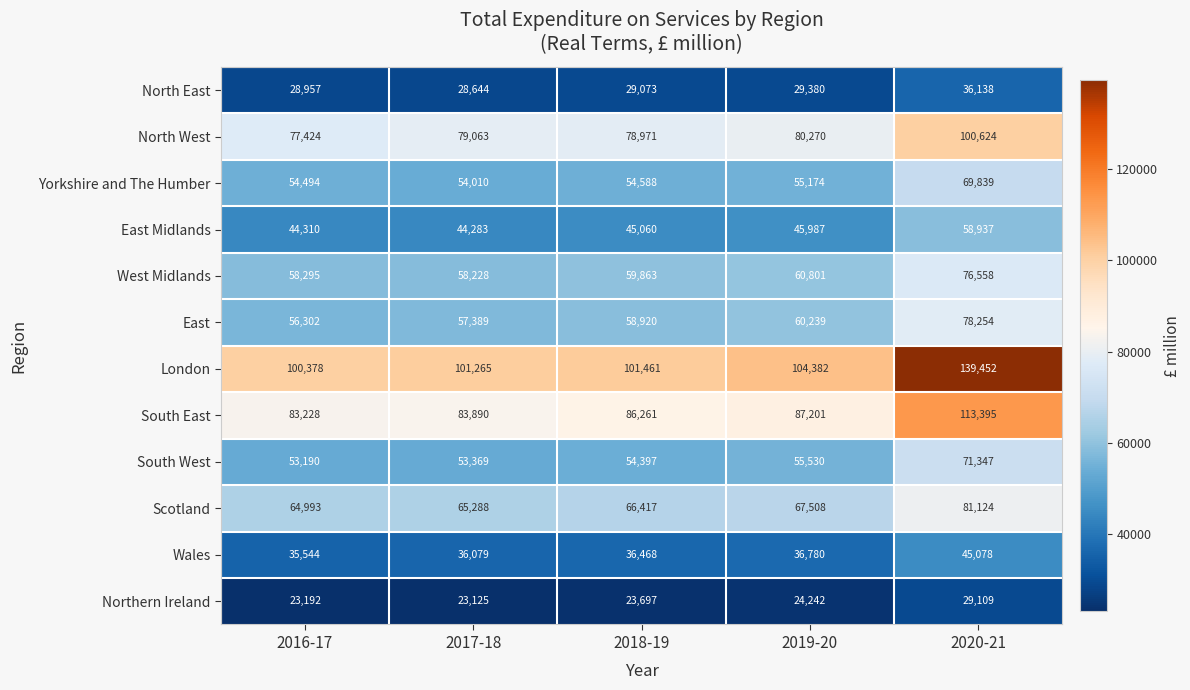

The value of South East at 2018-19 is 86261. True or false?

True